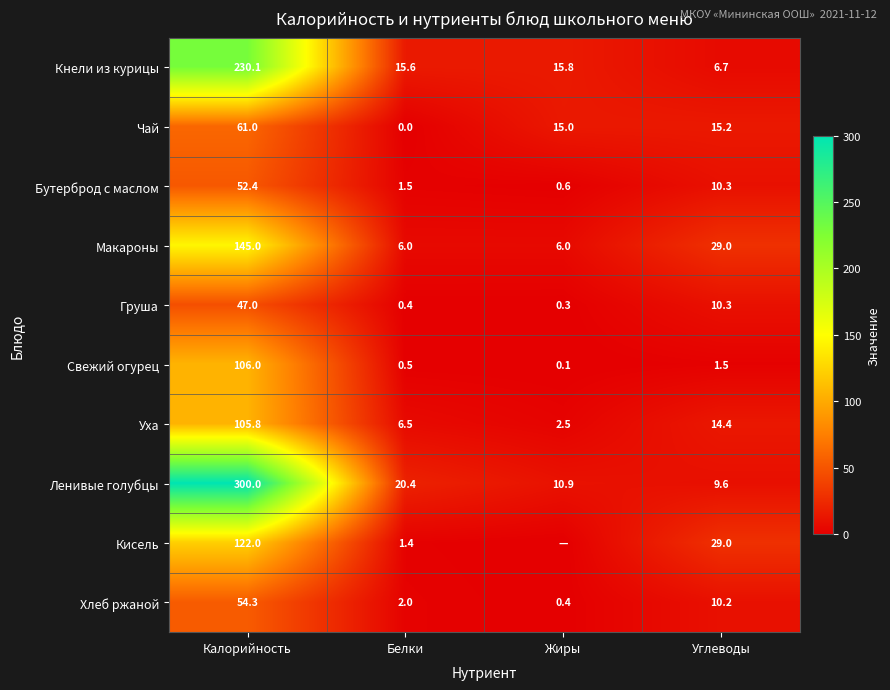

What is the approximate value of Макароны at Жиры?

6.0